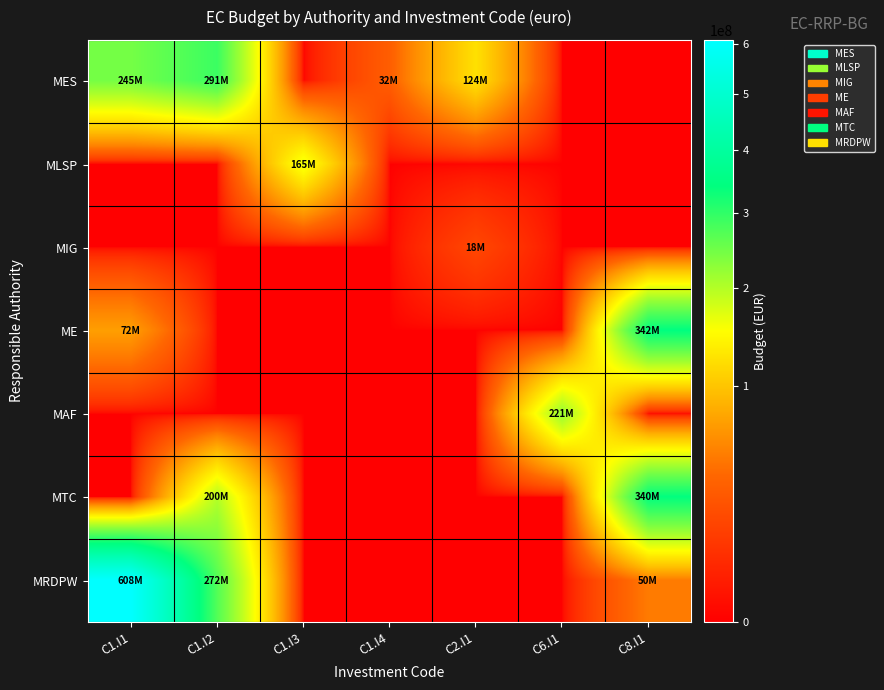

Which series has the largest total across all categories?

MRDPW